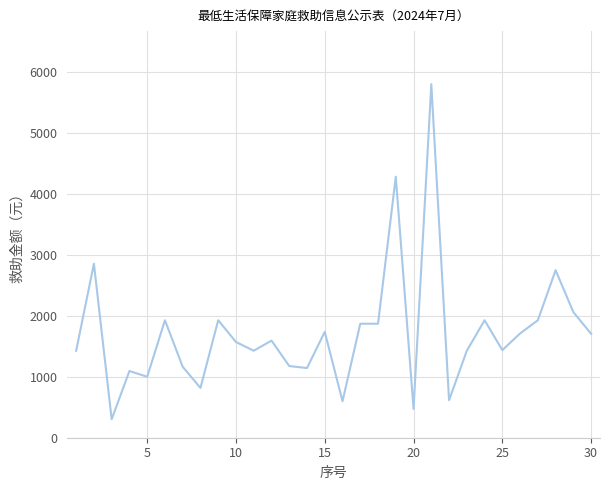

What is the difference between the maximum and minimum values?

5497